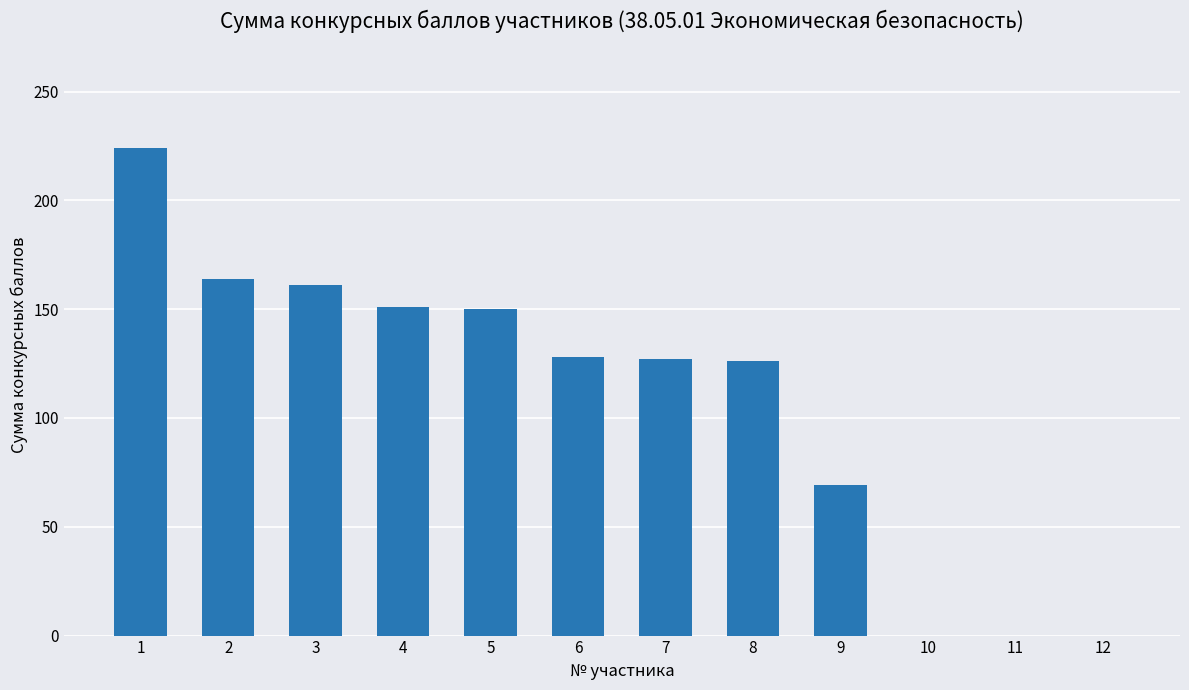

Which has a higher value, 3 or 7?

3